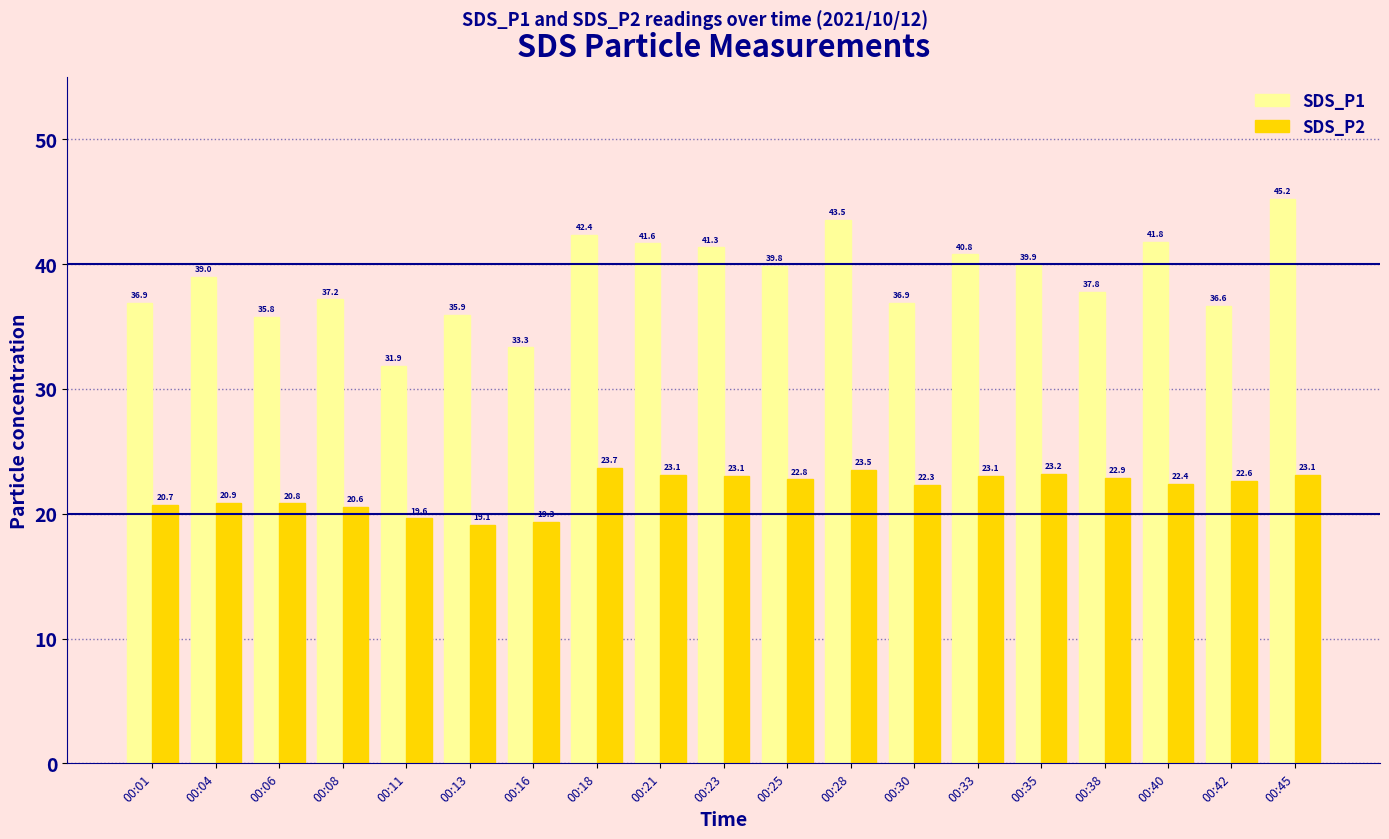

What is the approximate value of SDS_P2 at 00:21?

23.1